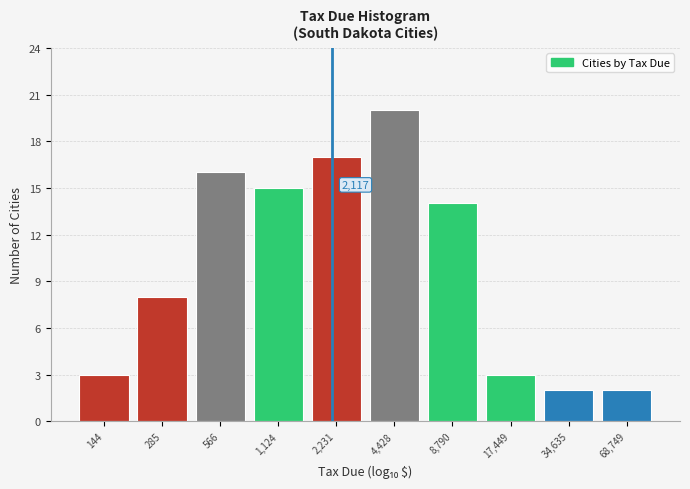

Reading right to left, list all the values displayed in this chart.

2	2	3	14	20	17	15	16	8	3